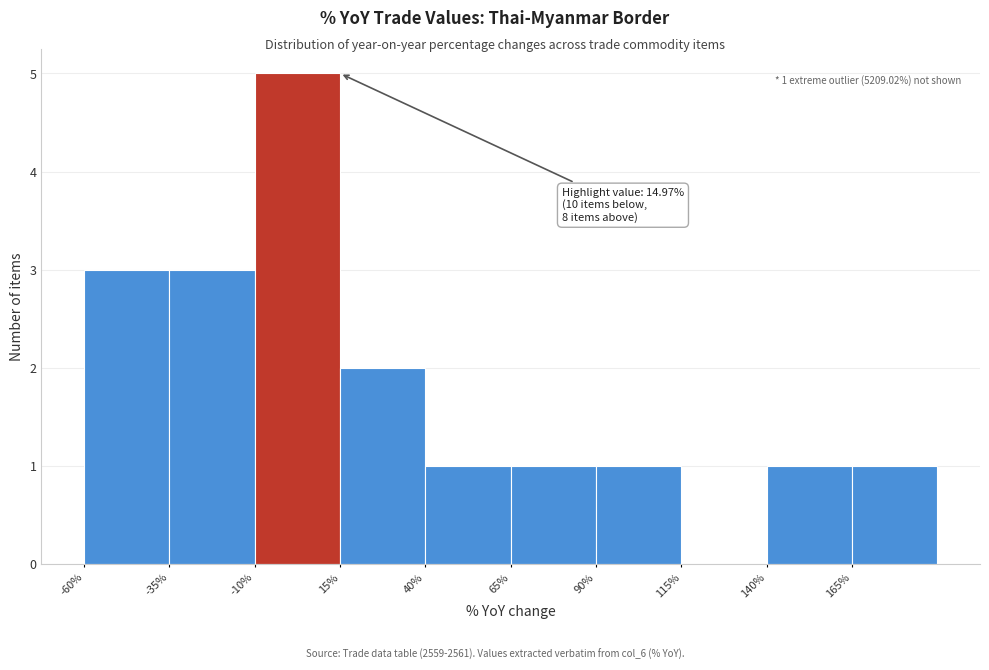

Which range on the x-axis has the tallest bar?

-10 to 15